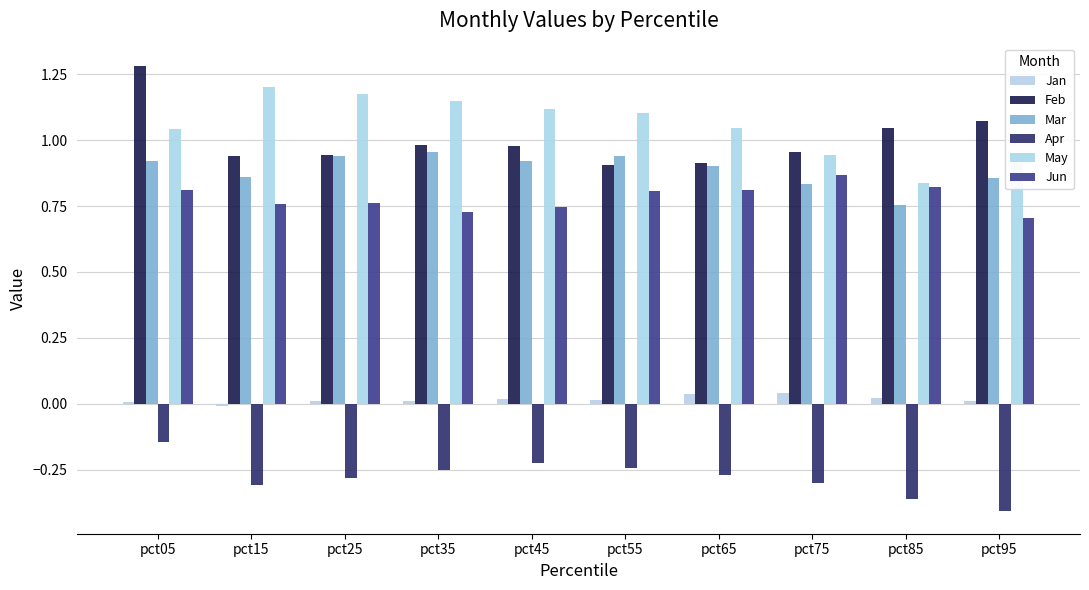

How many categories are shown in the chart?

10